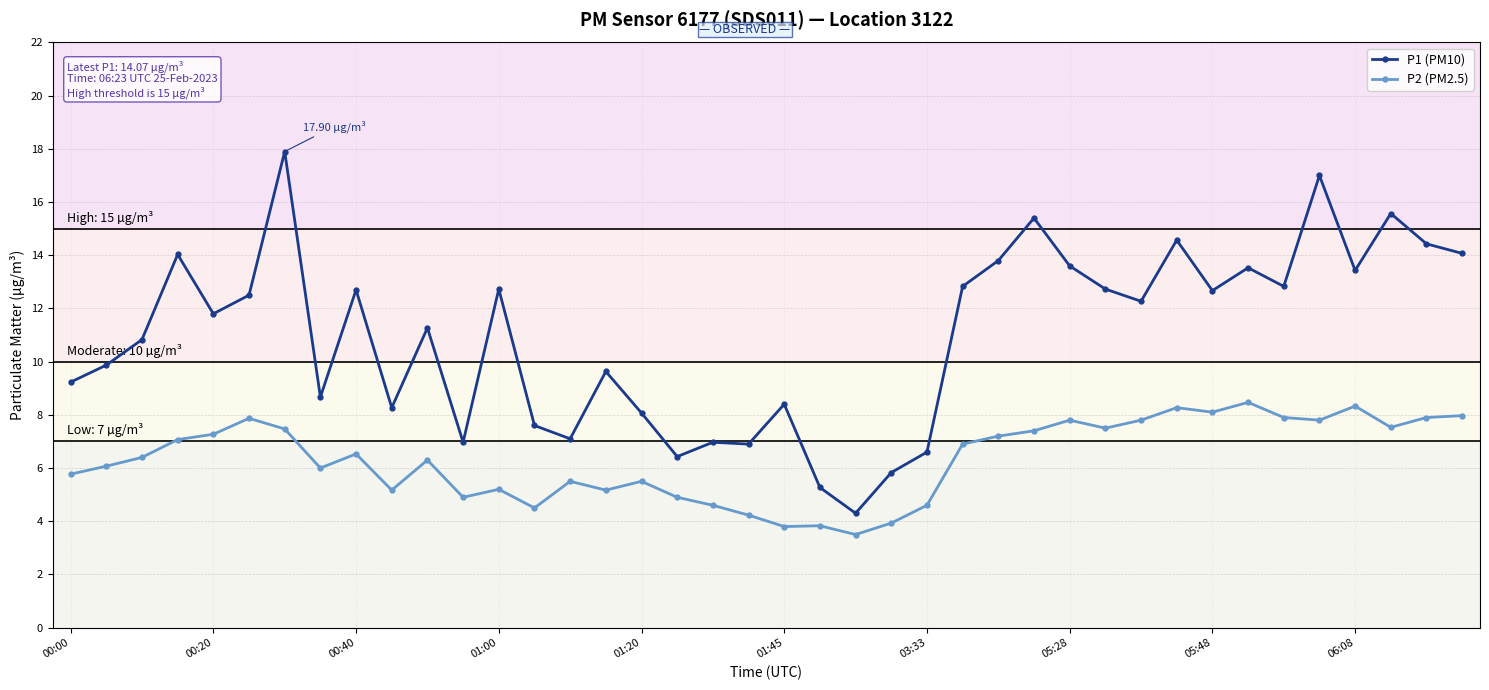

Count the number of data series in this chart.

2